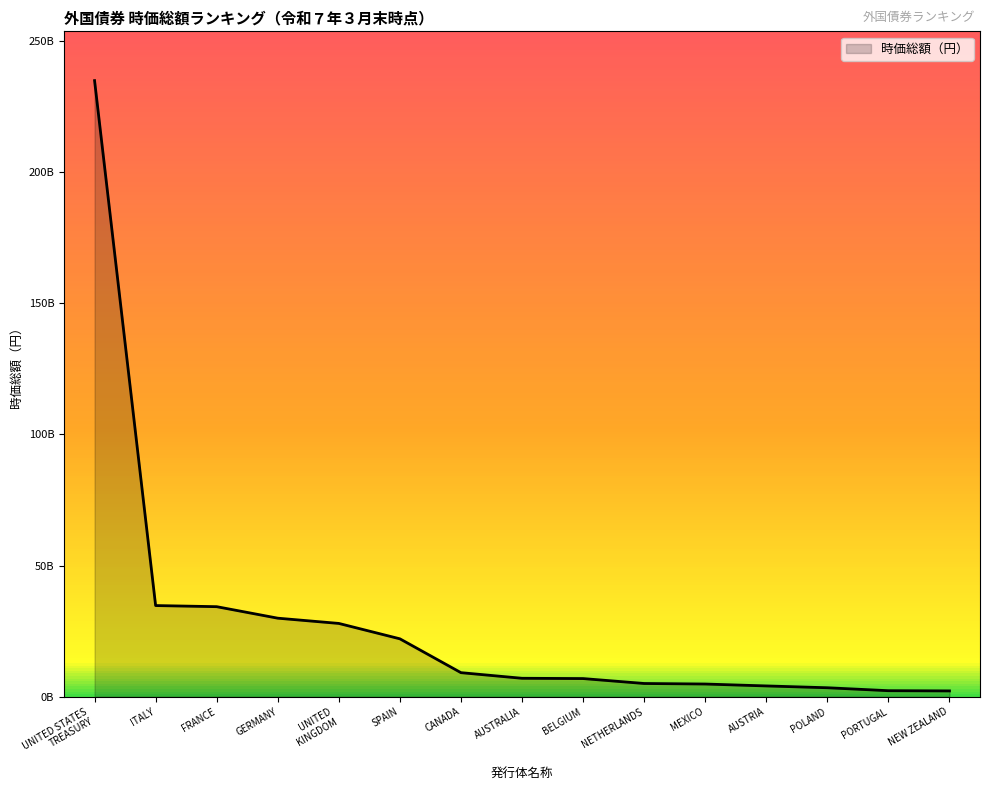

Read the value at FRANCE, to the nearest 50.

34326016450